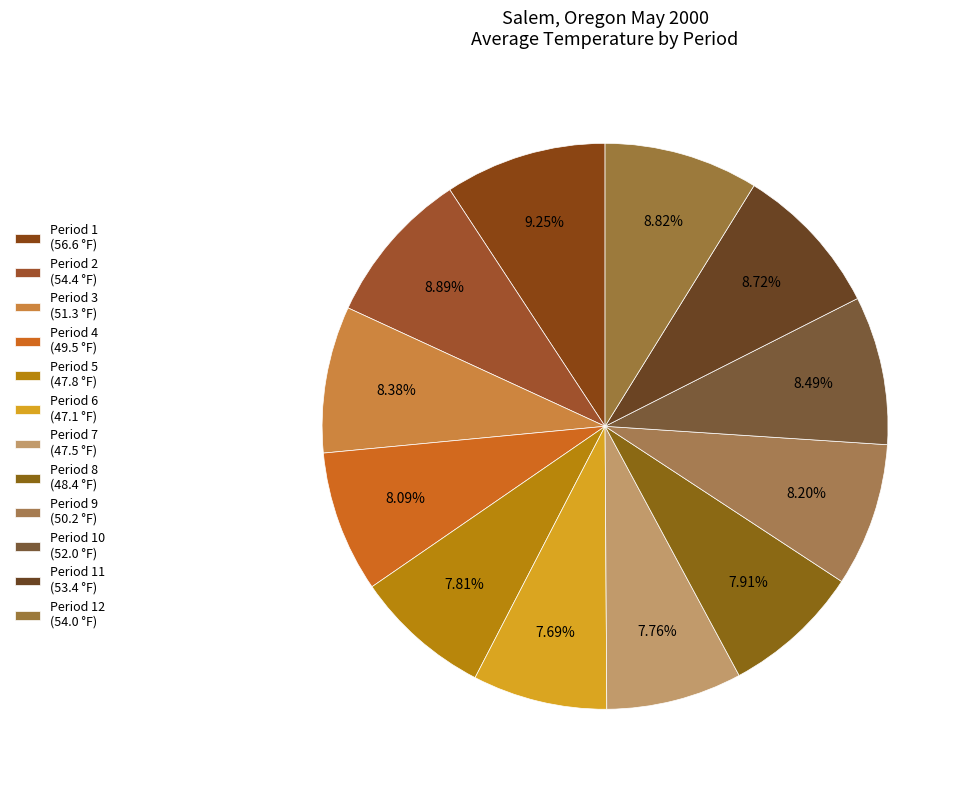

Count the number of slices in the pie.

12